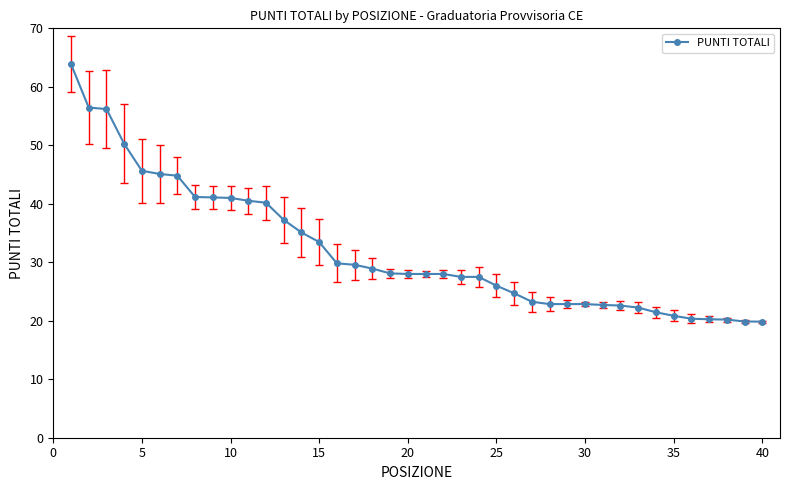

What is the value of the 8th point from the left?

41.2